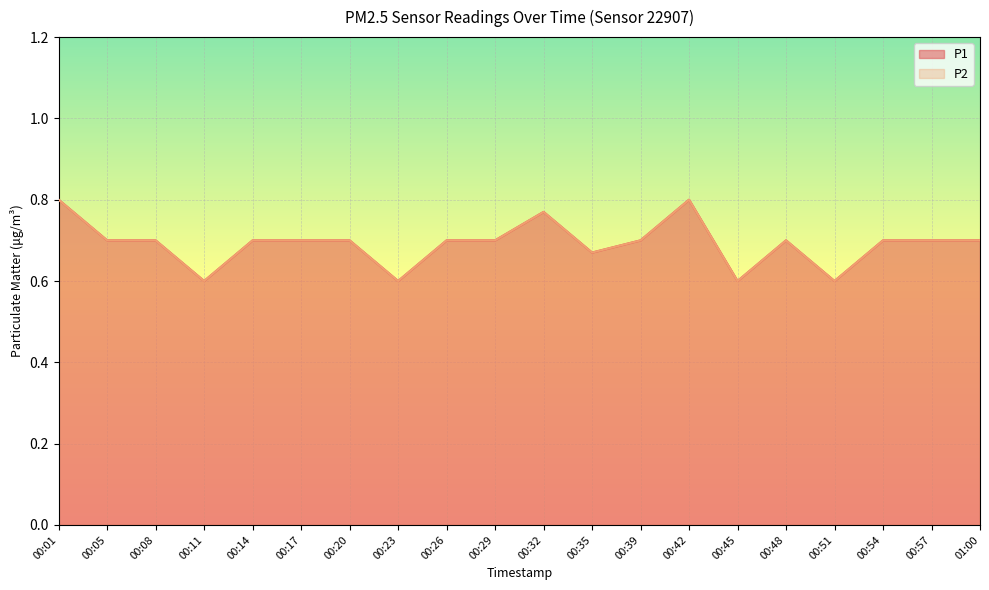

How many interior local peaks does the P2 series have?

3